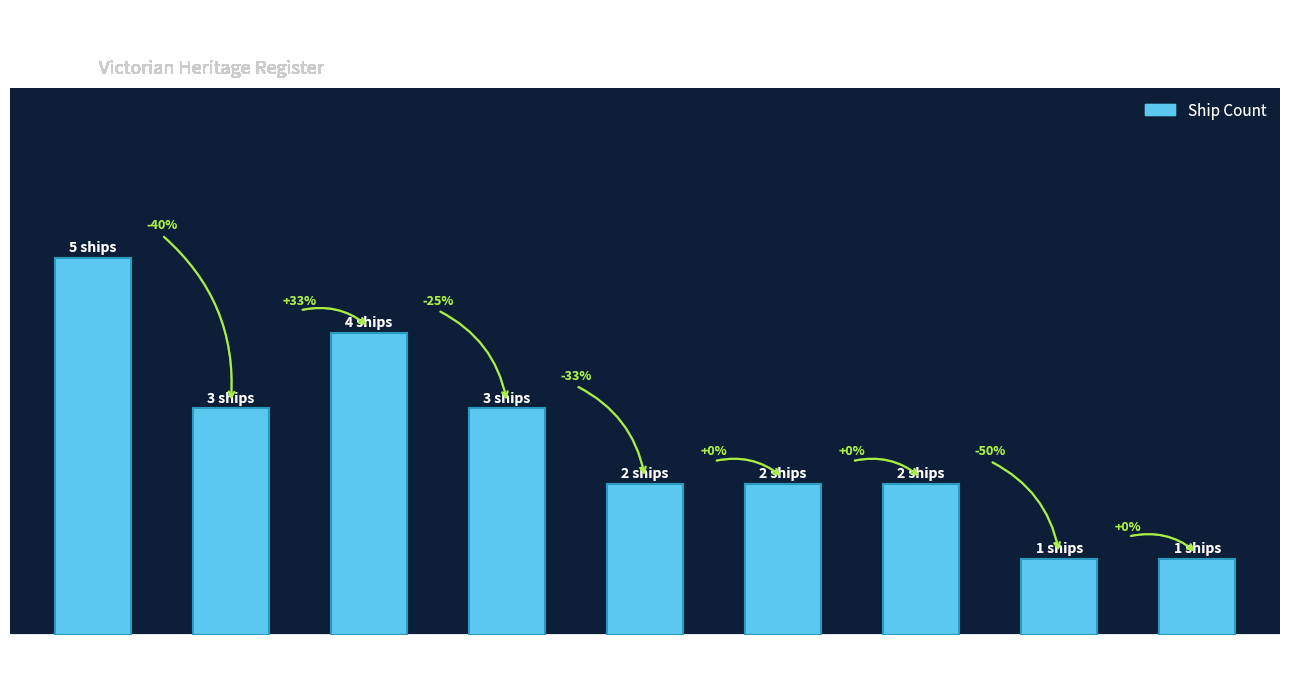

What is the average value?

3